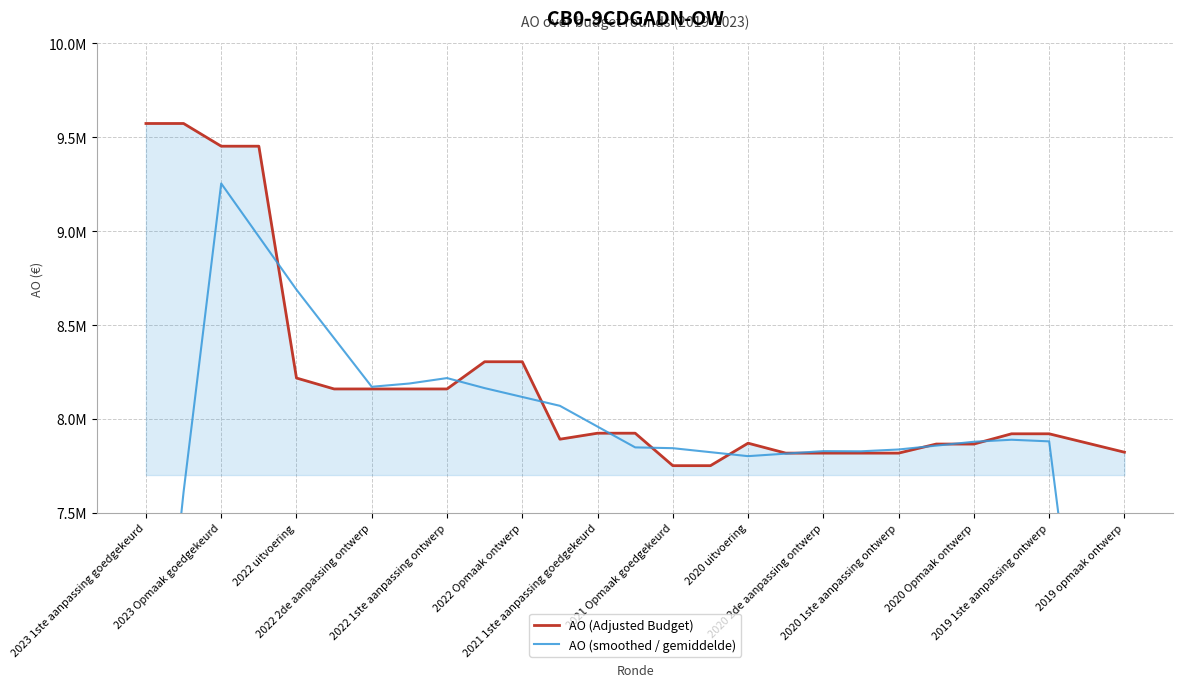

What are all the series names shown in the legend?

AO (Adjusted Budget), AO (smoothed / gemiddelde)